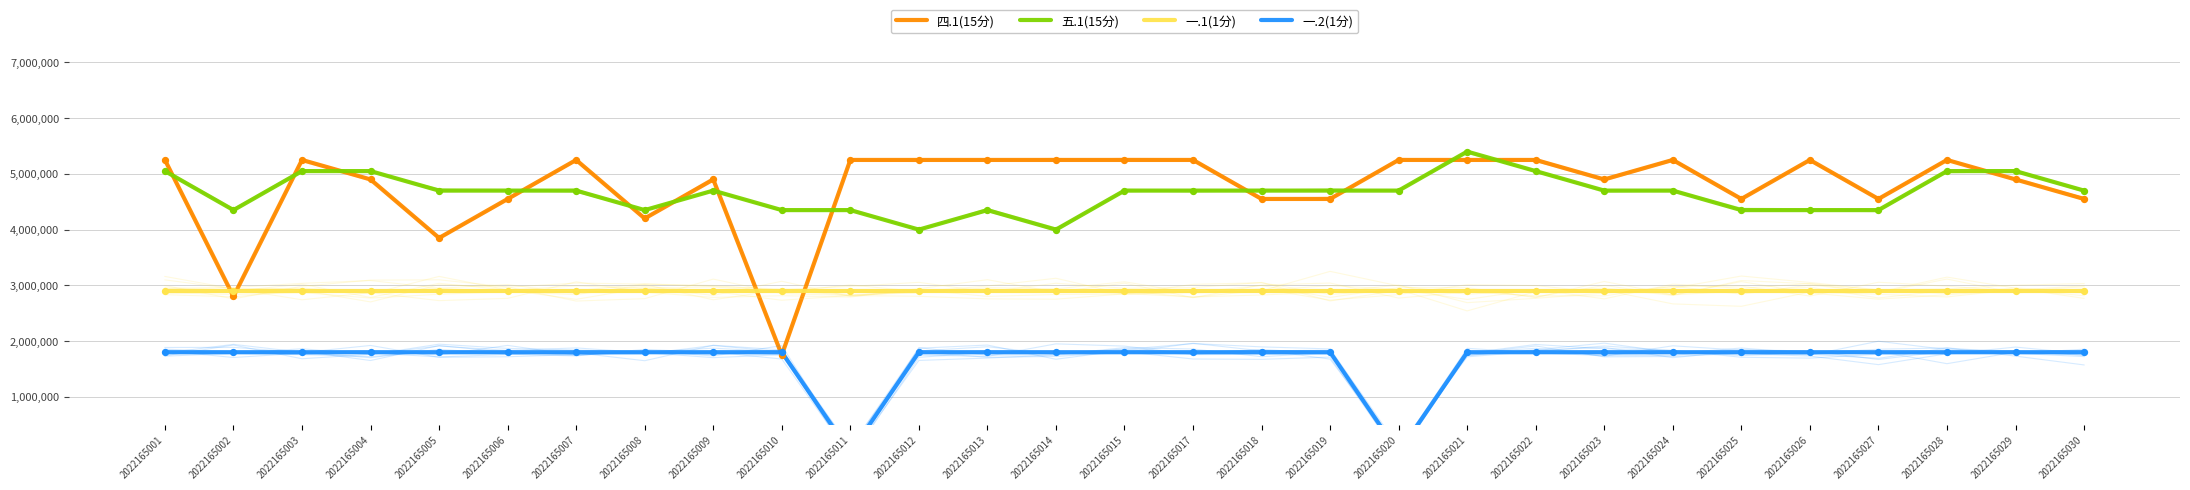

What are all the series names shown in the legend?

四.1(15分), 五.1(15分), 一.1(1分), 一.2(1分)